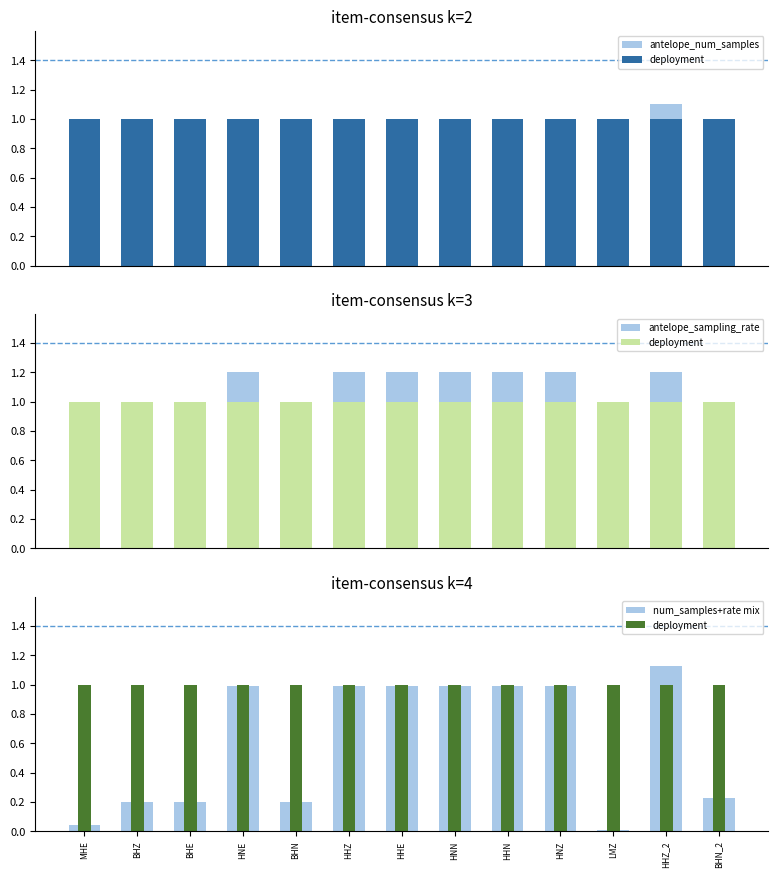

What is the sum of all num_samples+rate mix values?

8.0